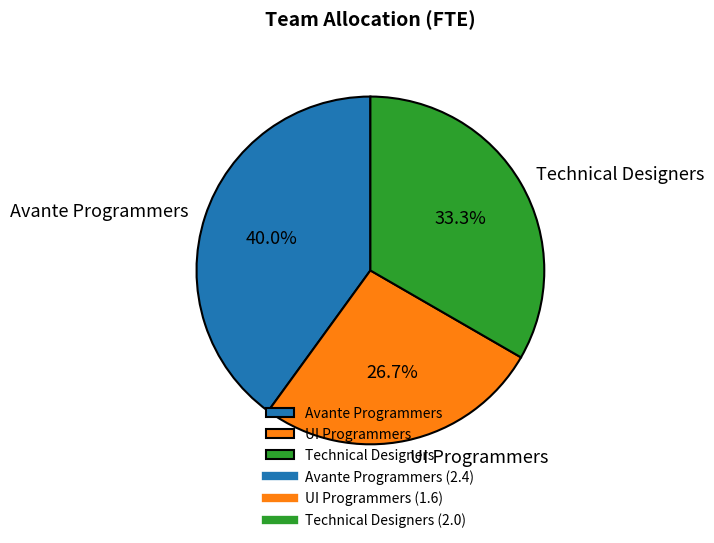

The Avante Programmers slice represents 53% of the pie. True or false?

False